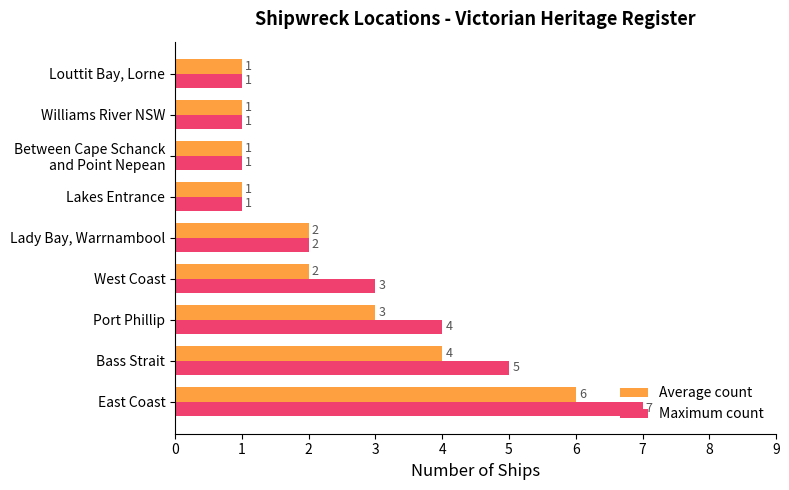

Count the Maximum count values in the range 1 to 4.

7